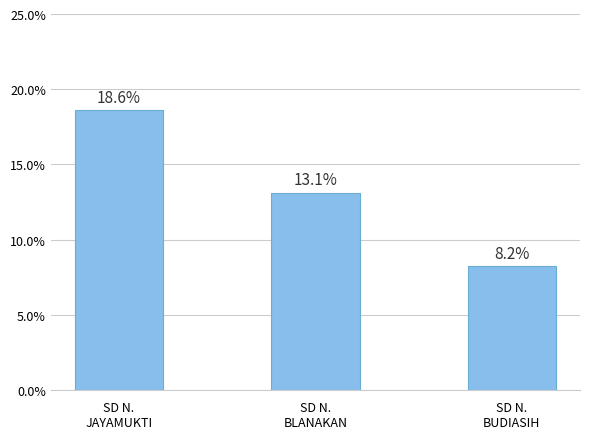

How many bars are there in total?

3